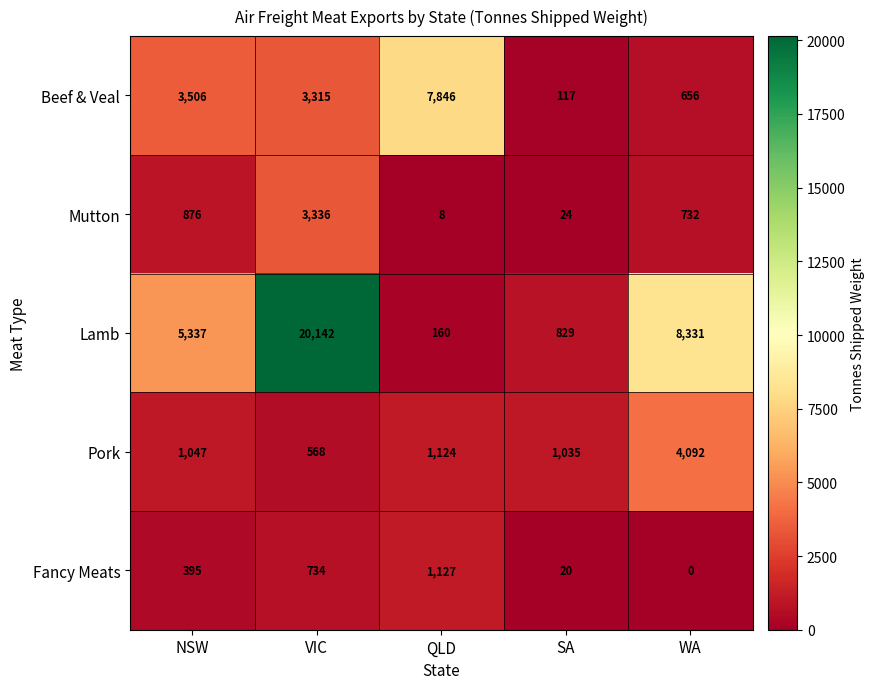

Reading left to right, list all the values displayed in this chart.

Beef & Veal: 3506	3315	7846	117	656
Mutton: 876	3336	8	24	732
Lamb: 5337	20142	160	829	8331
Pork: 1047	568	1124	1035	4092
Fancy Meats: 395	734	1127	20	0